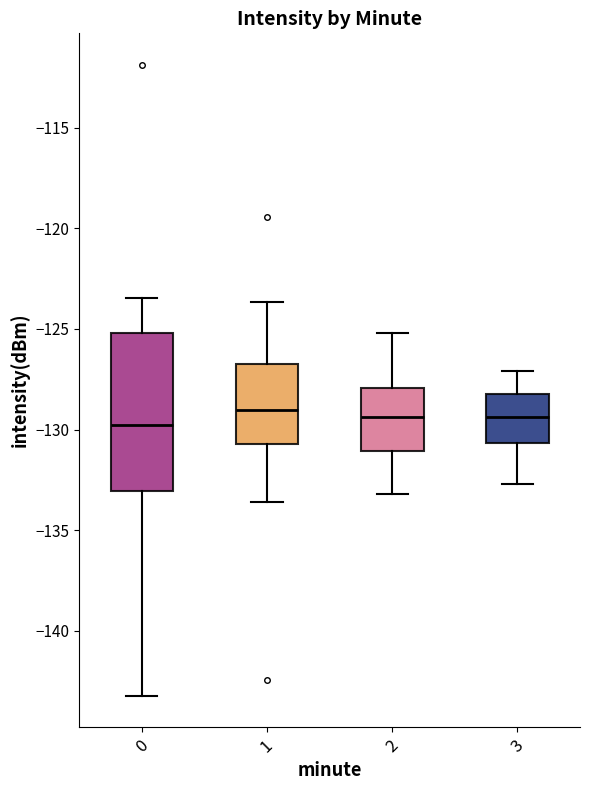

Where is the upper edge of the box at x = 3 on the y-axis? The values are not printed on the chart, so give them approximately, as read against the axis.

-128.0